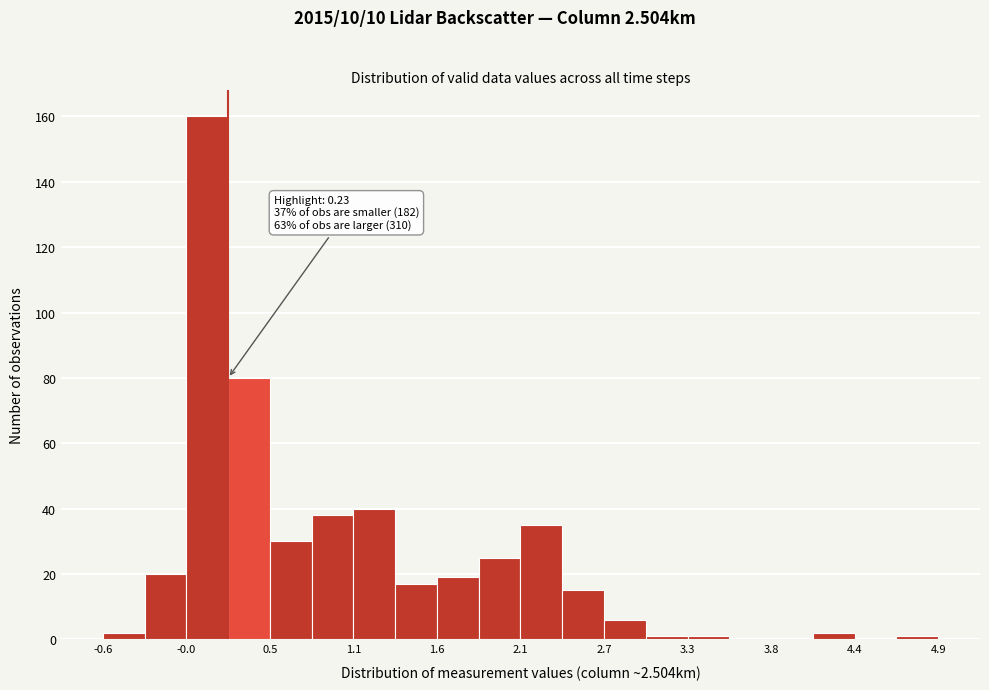

Read against the x-axis, roughly where is the centre of the tallest bar?

0.1